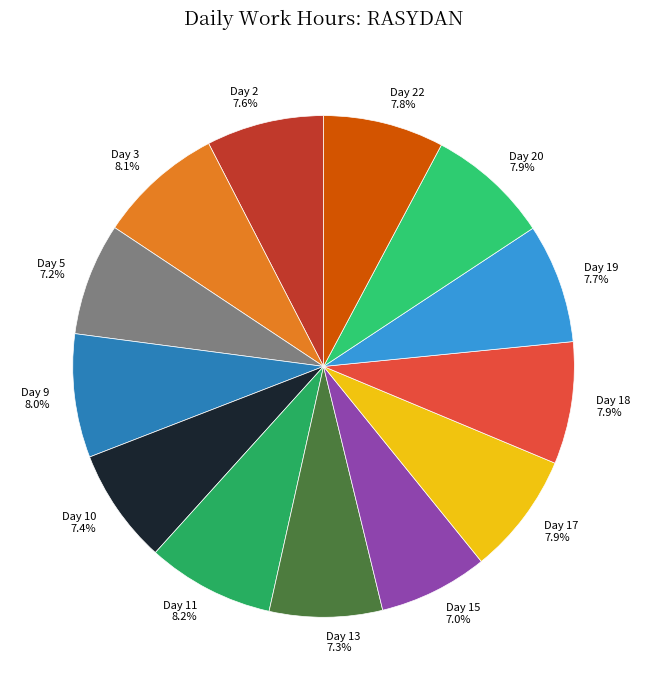

Does any single category account for the majority?

No